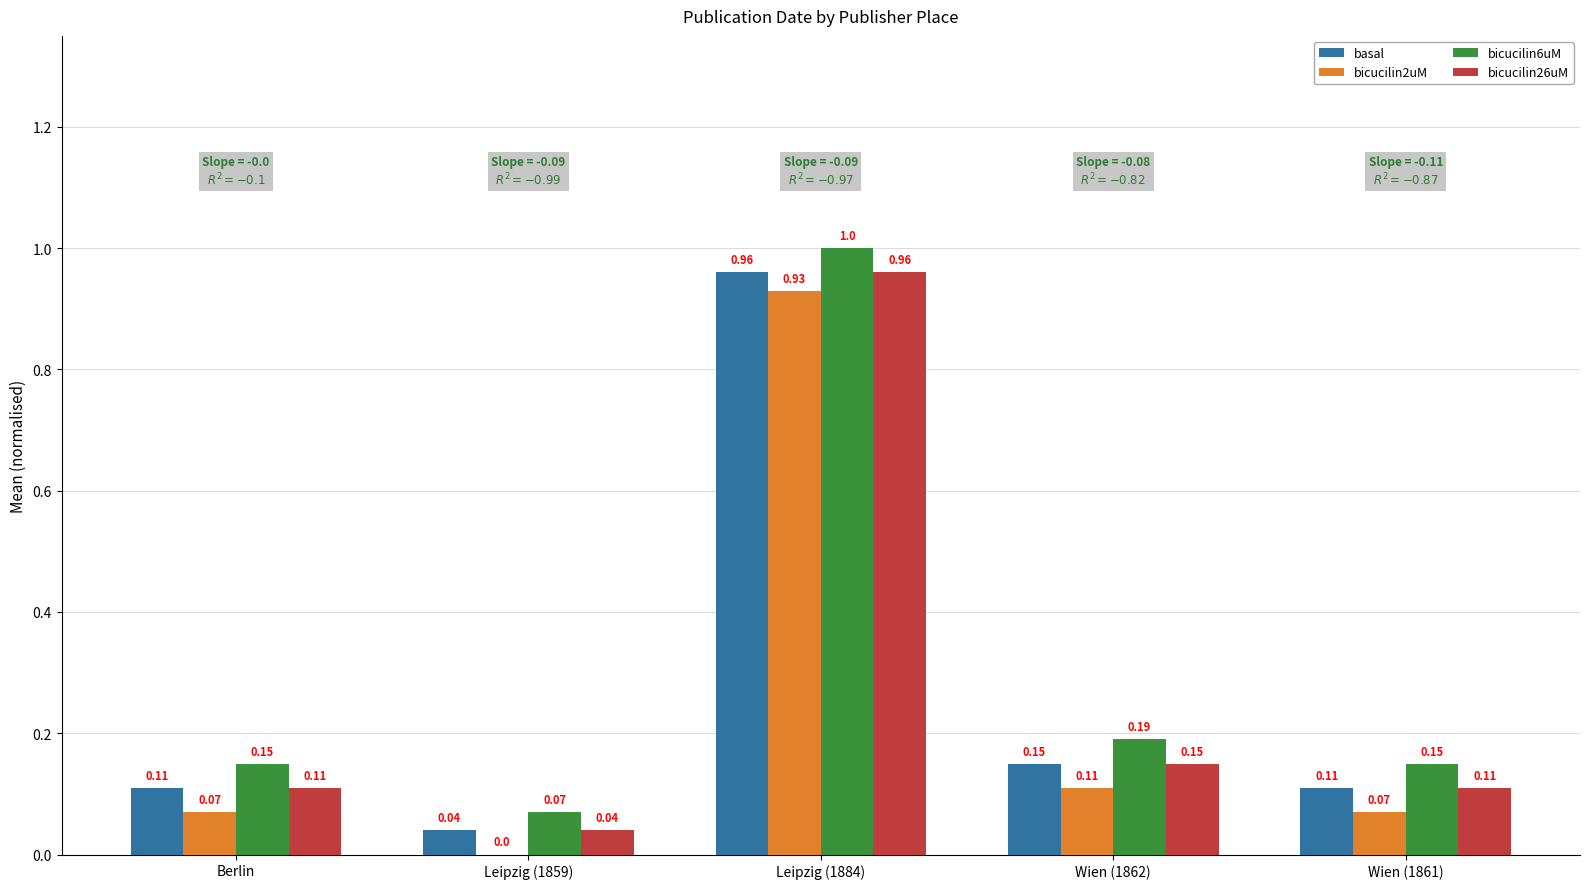

What is the total value across all series at Berlin?

0.4